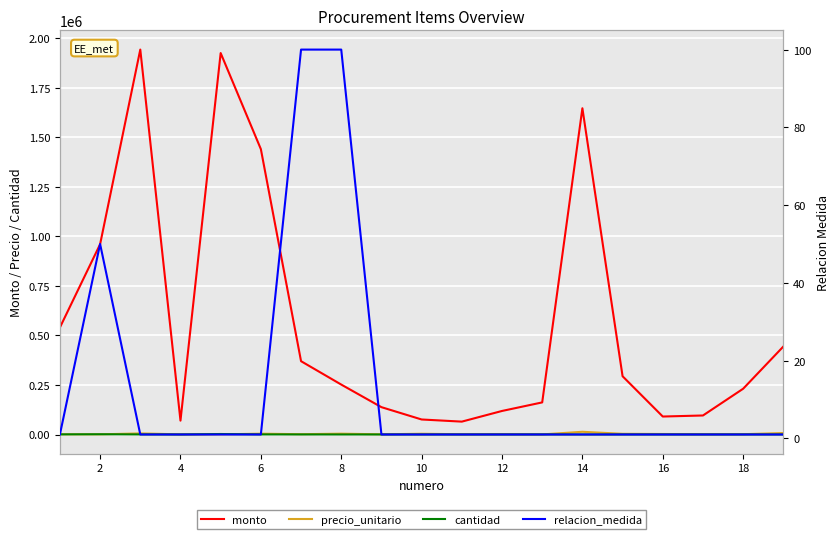

Does the chart display data point markers on the line(s)?

No